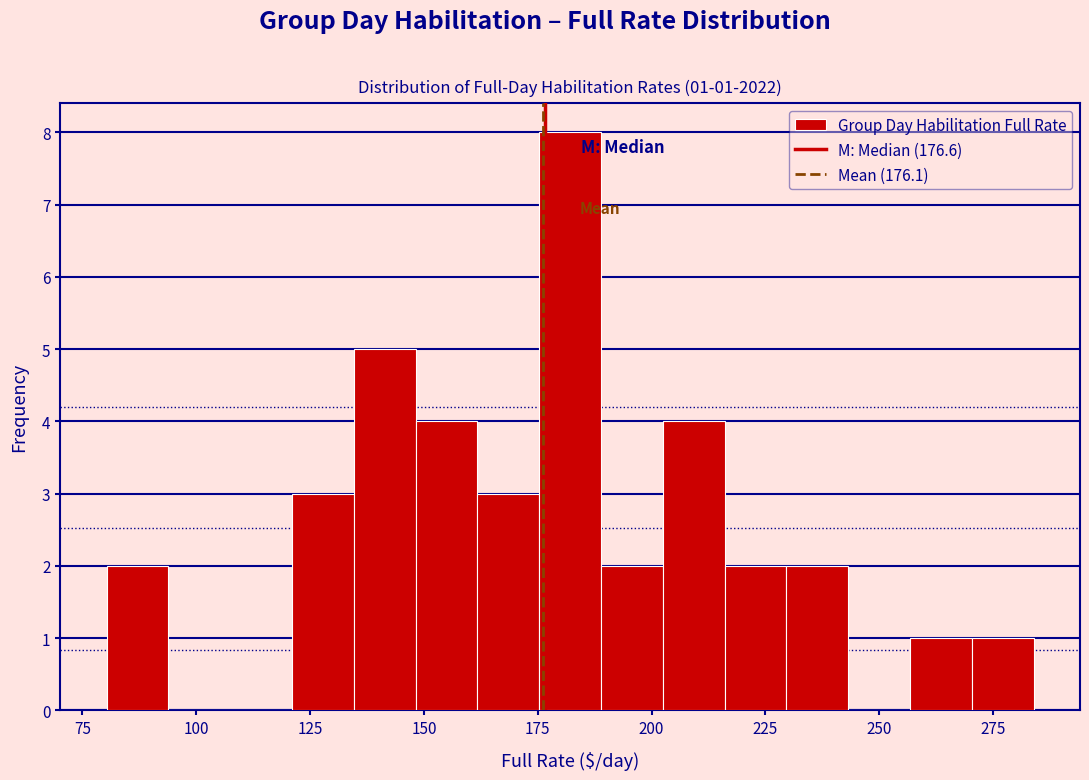

Around what value on the x-axis is the tallest bar? Give the approximate position of its centre, as read against the axis.

180